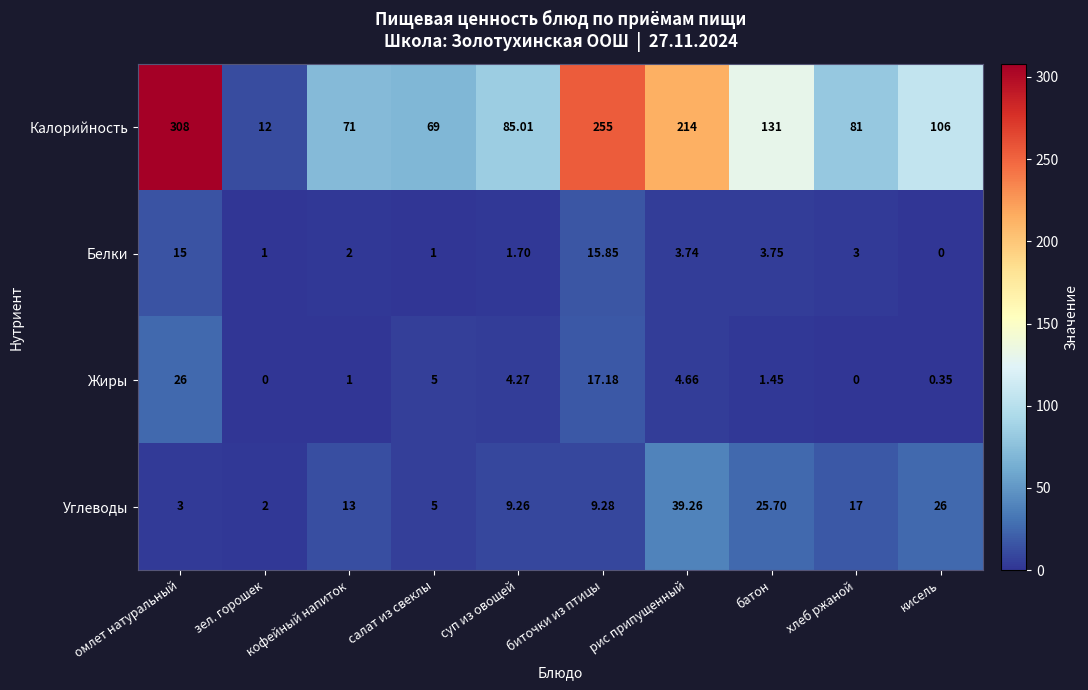

Is the value of Жиры at кофейный напиток greater than the value of Белки at кисель?

Yes